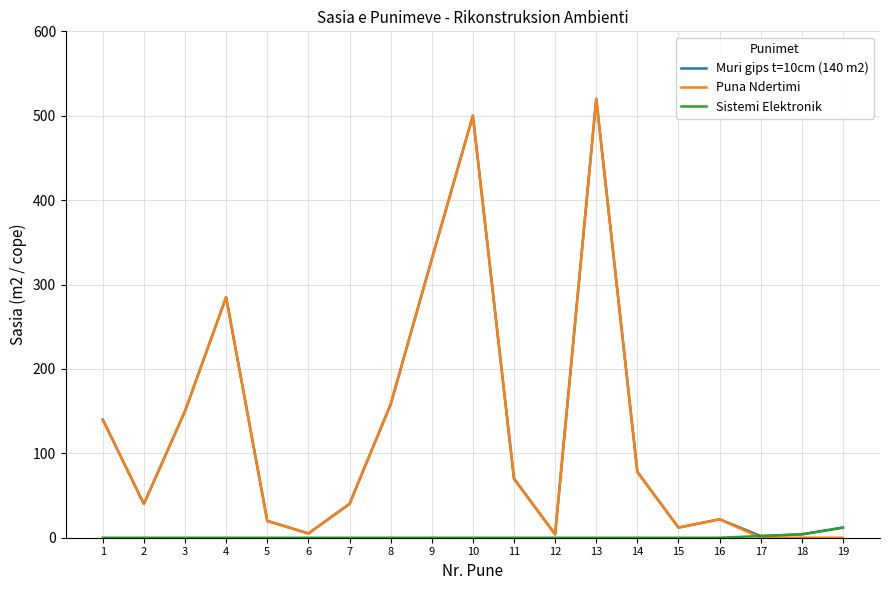

At which category does Muri gips t=10cm (140 m2) reach its first local peak?

4